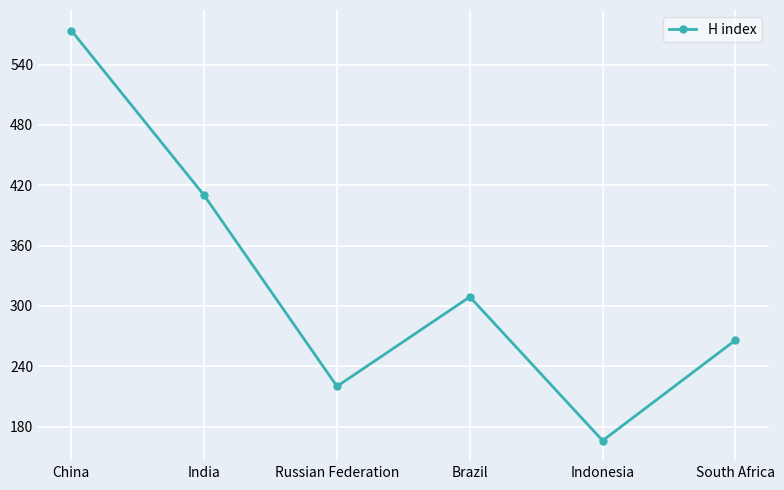

Which category has the lowest value across all series?

Indonesia